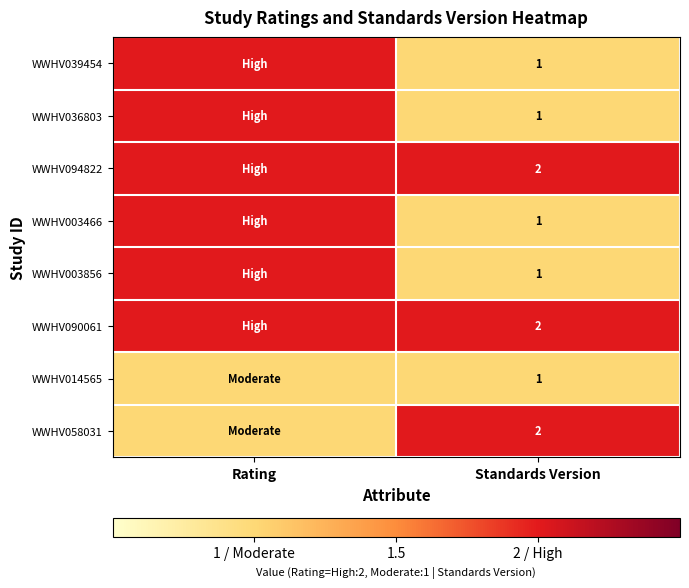

Count the number of data series in this chart.

8